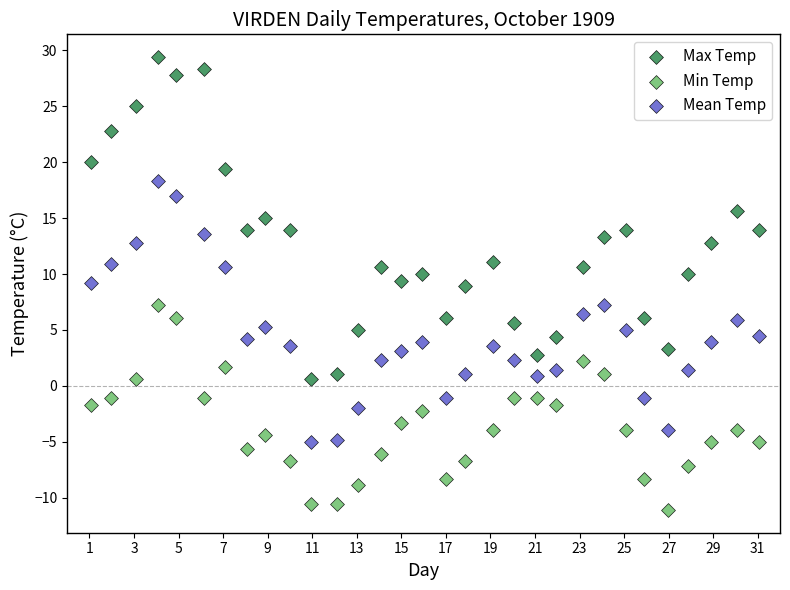

Which series reaches the minimum Y coordinate?

Min Temp